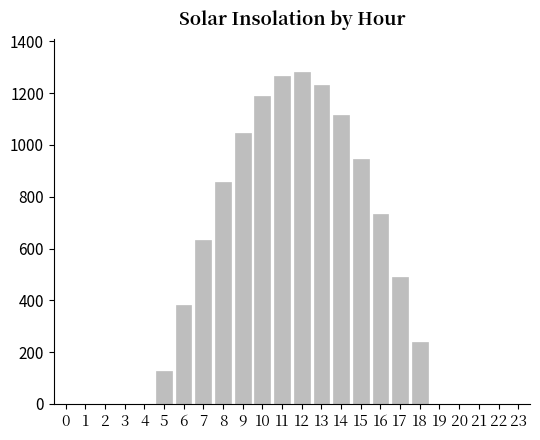

Count the number of categories in the chart.

24